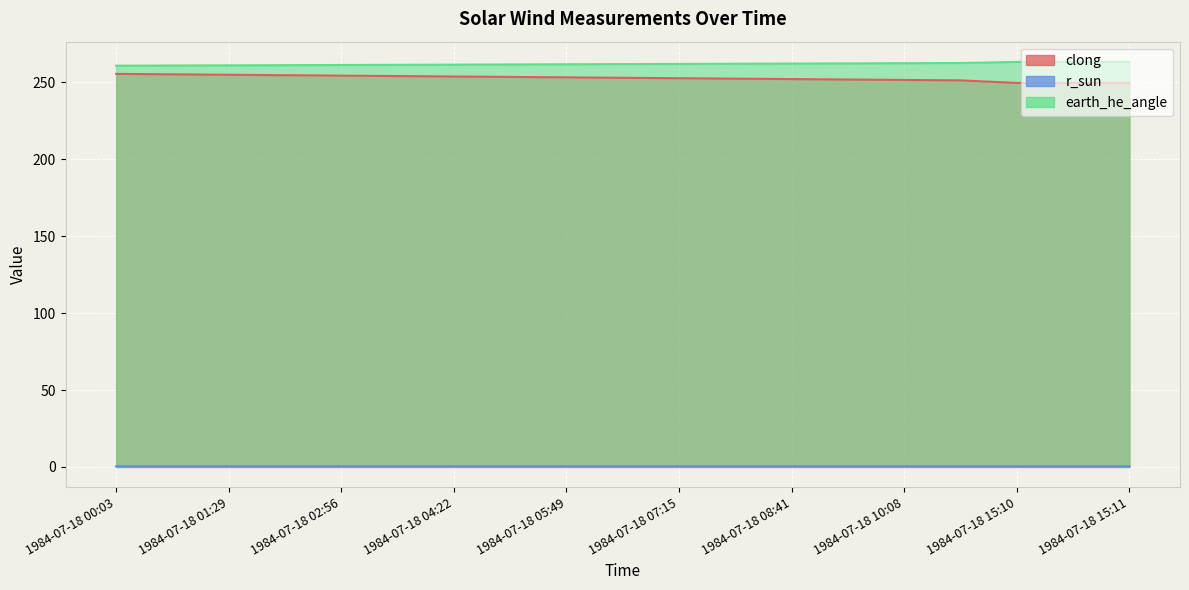

The value of r_sun at 1984-07-18 09:25 is 0.4. True or false?

True